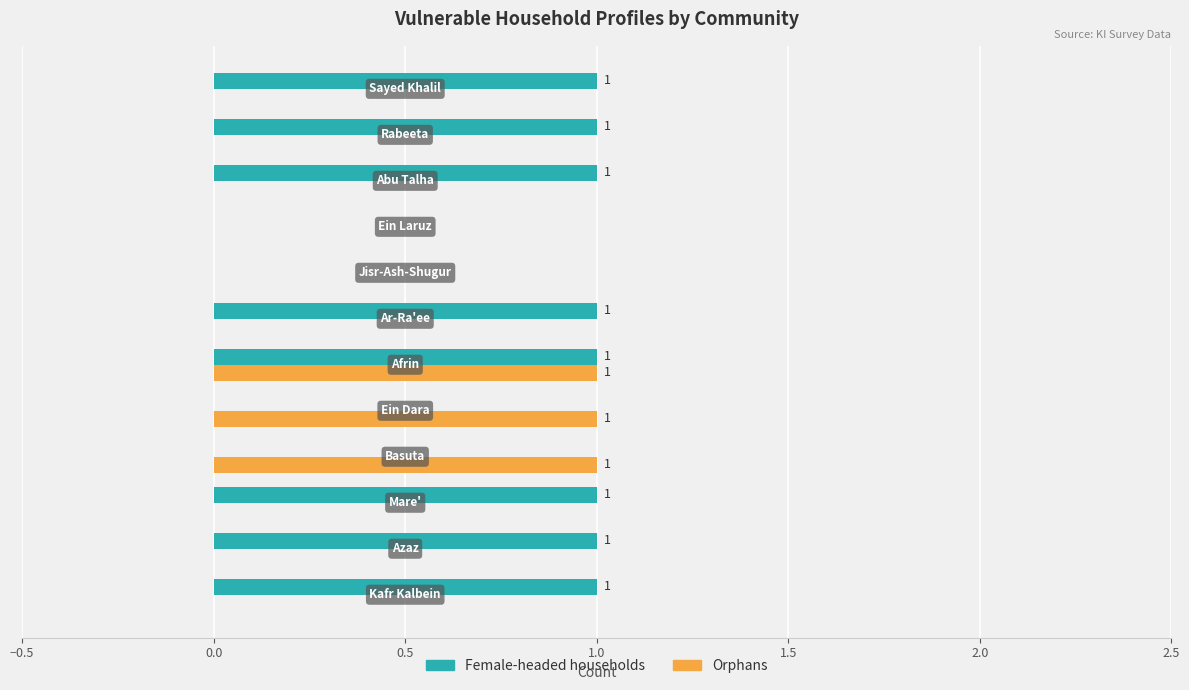

What is the sum of all Orphans values?

3